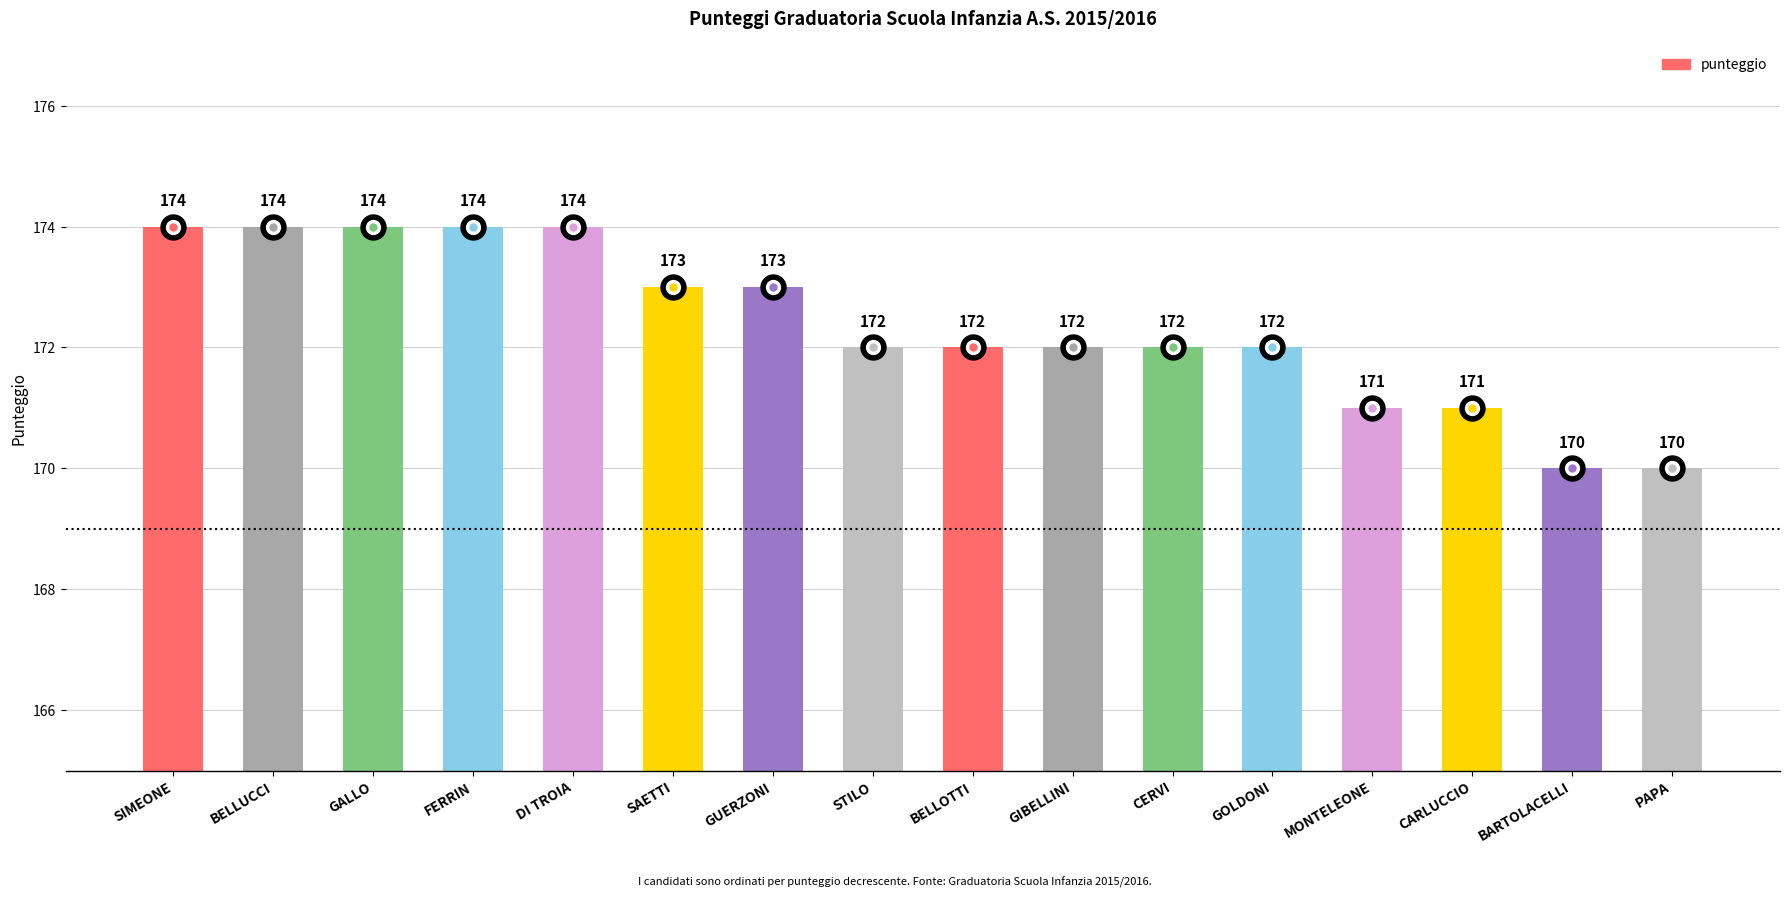

What is the change in value from FERRIN to CARLUCCIO?

-3